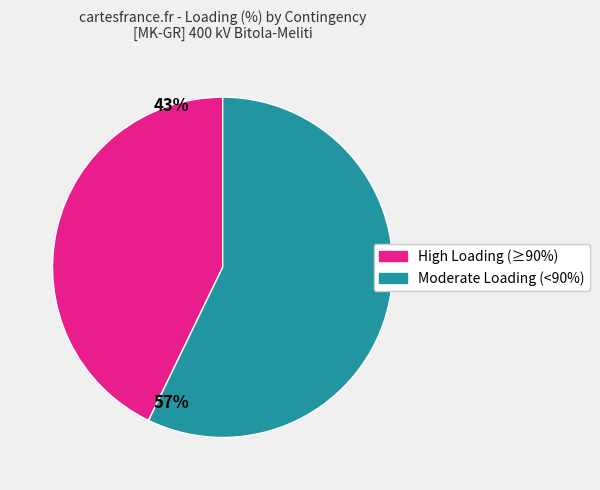

Does any single category account for the majority?

Yes